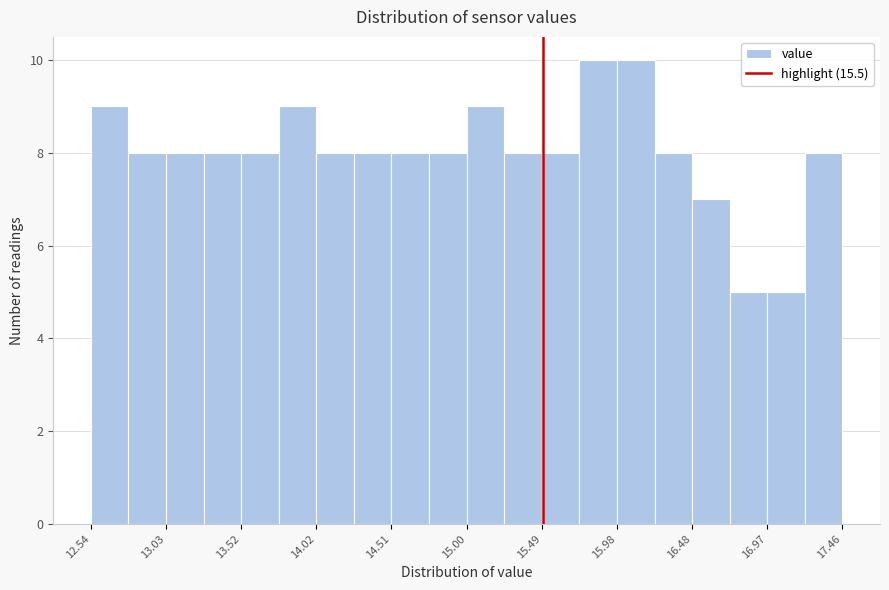

How tall is the bar that spans 15.75 to 16.00 on the x-axis? Neither the bar edges nor the heights are printed on the chart, so give them approximately, as read against the axes.

10